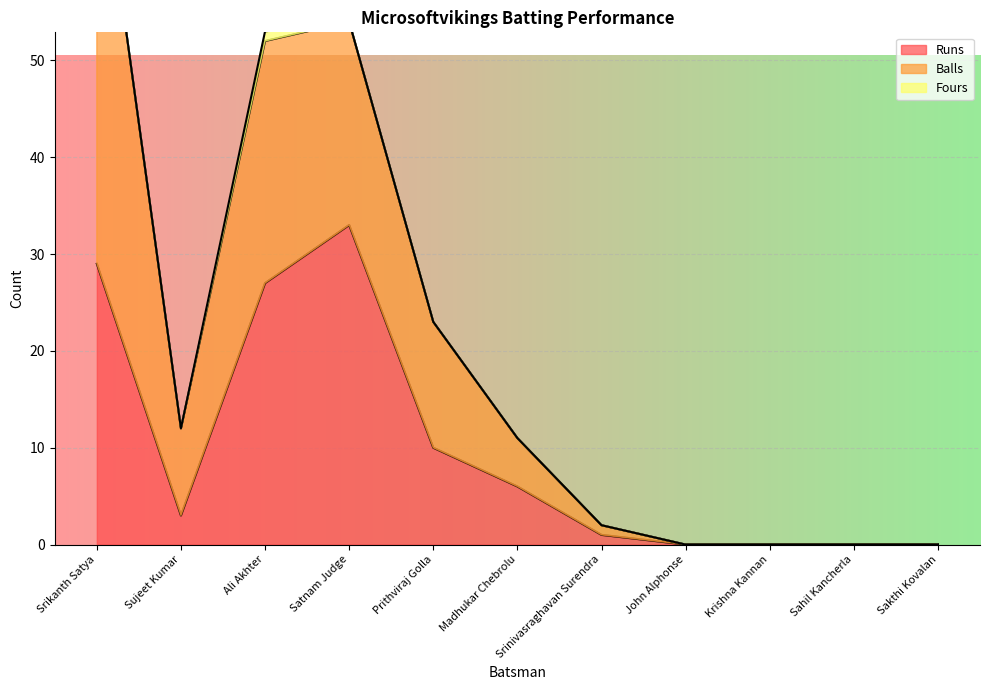

How many lines are shown in the chart?

3